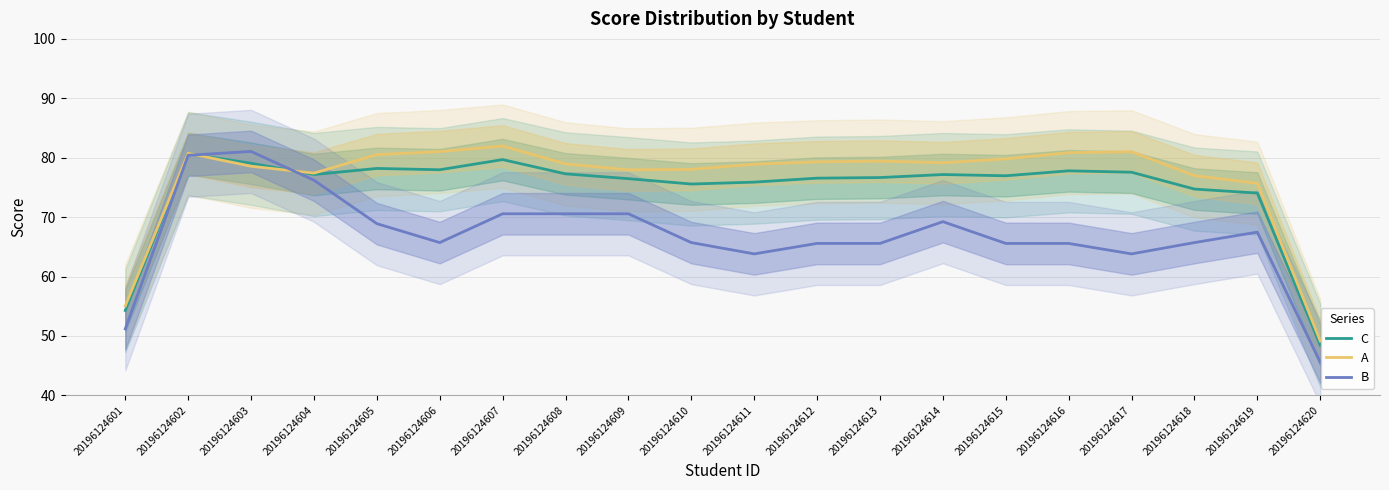

Rank the series at 20196124609 from highest to lowest value.

A, C, B